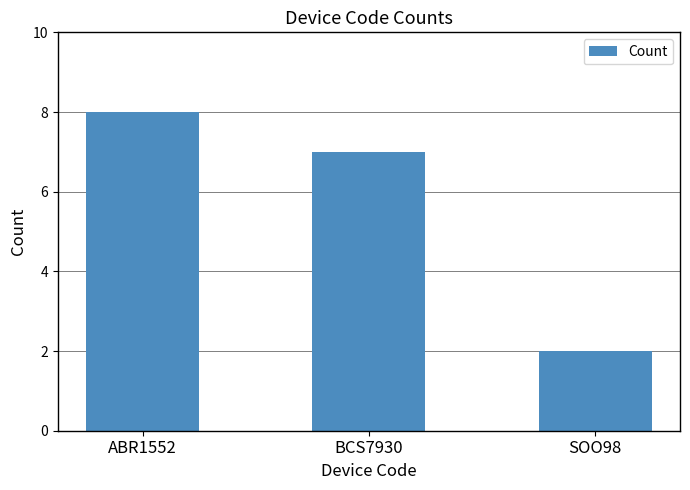

The chart shows a value of 3 at BCS7930. True or false?

False